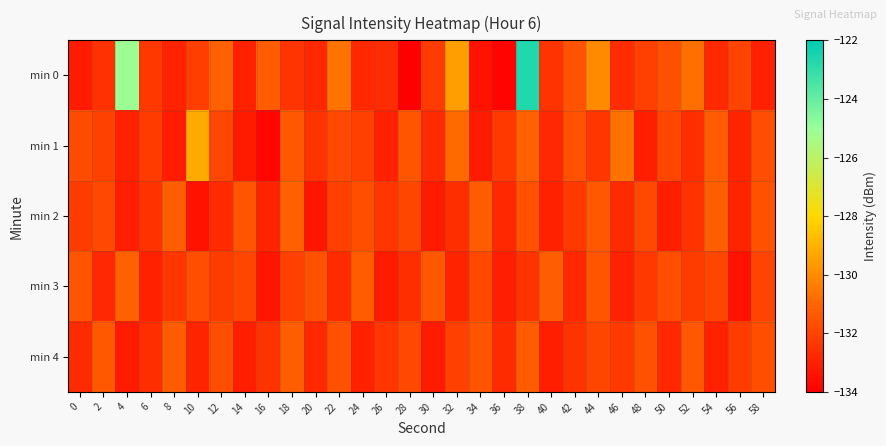

Which series changed the most between 44 and 46?

min 0